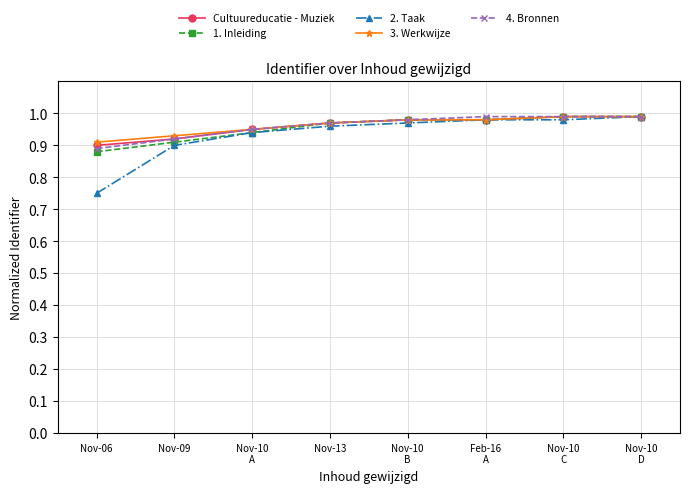

Which category has the lowest value across all series?

Nov-06